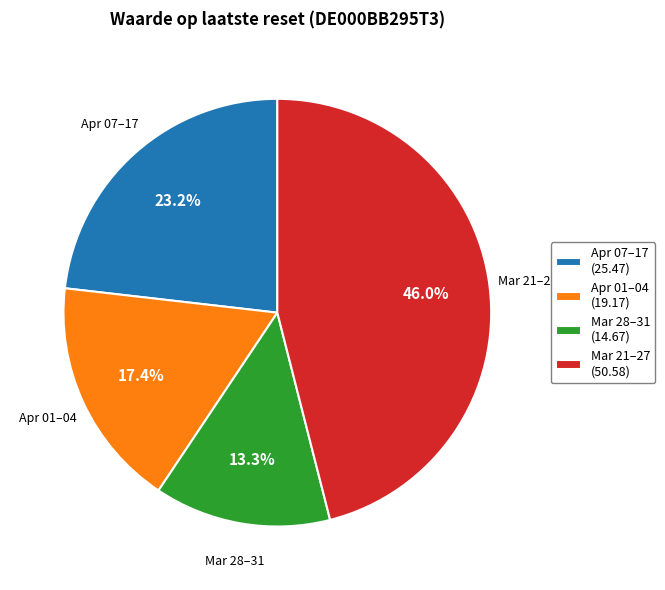

Does Apr 01–04 account for over 50% of the chart?

No